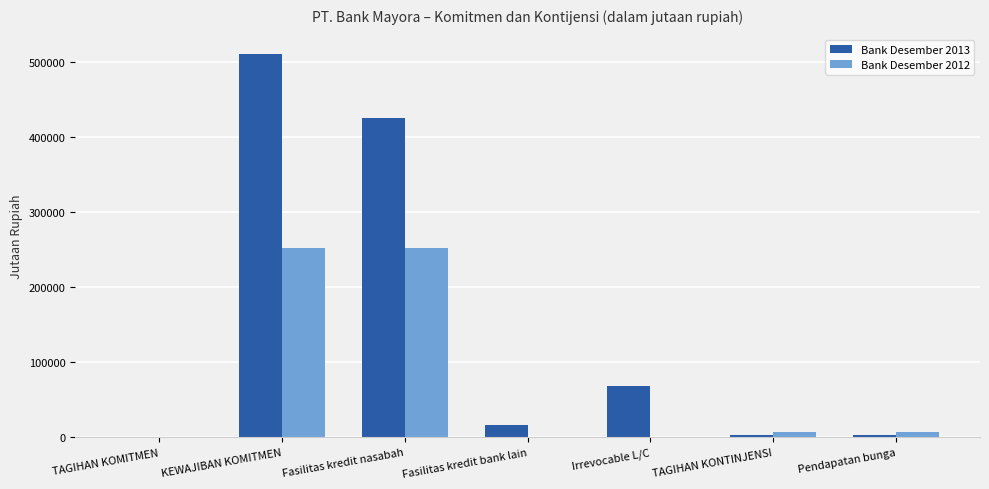

What are all the series names shown in the legend?

Bank Desember 2013, Bank Desember 2012